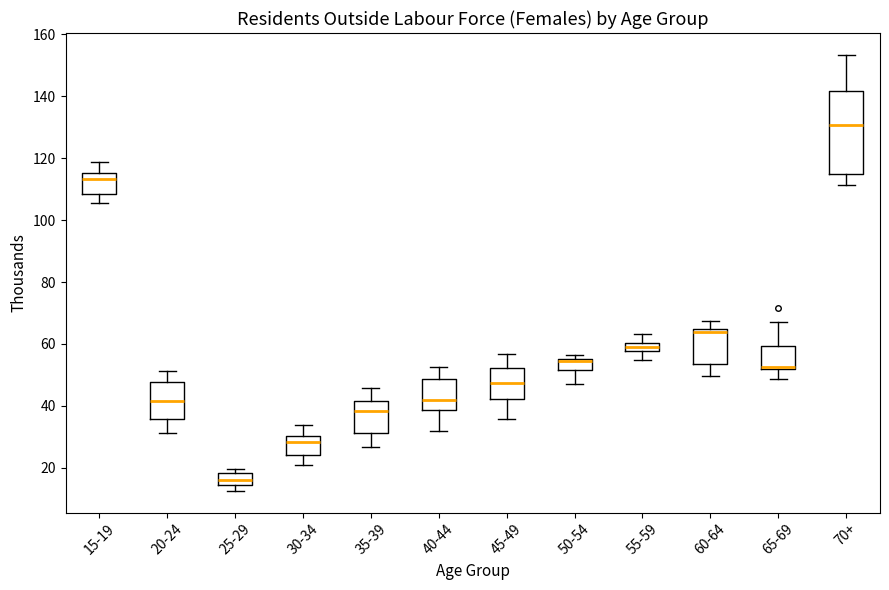

Comparing the boxes themselves (not the whiskers), which one is the tallest?

70+